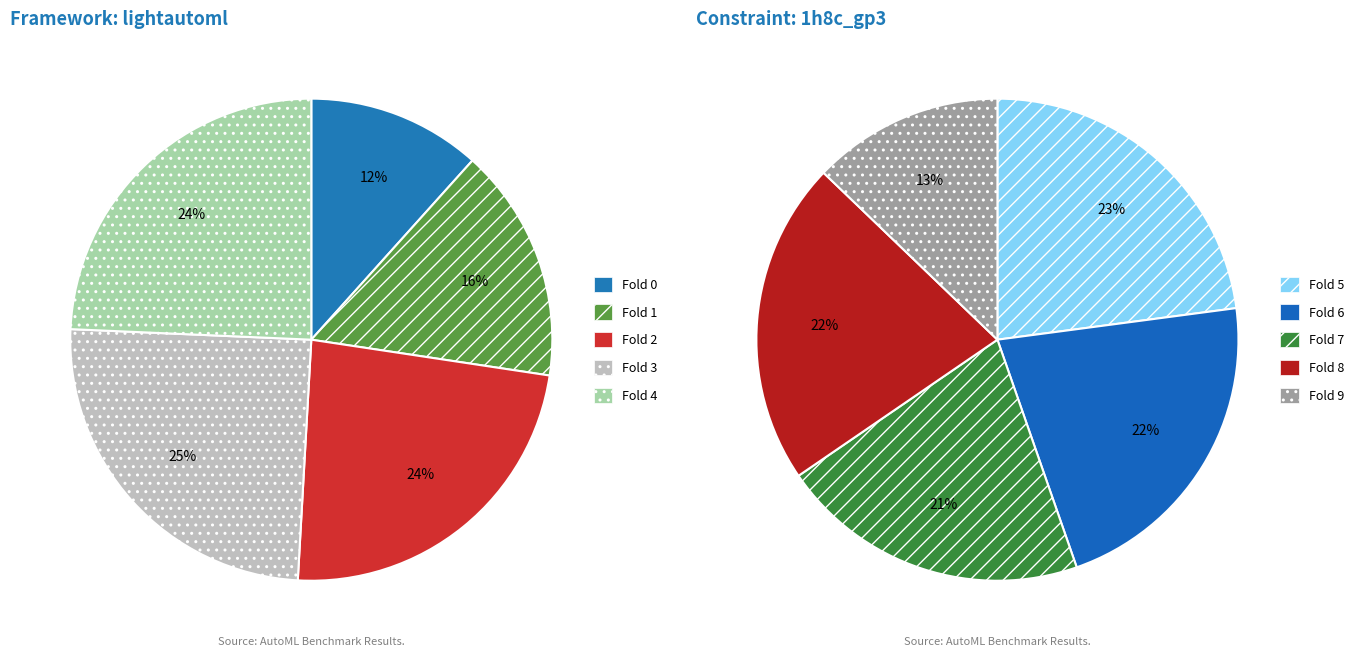

Which slice is the smallest?

fold_0